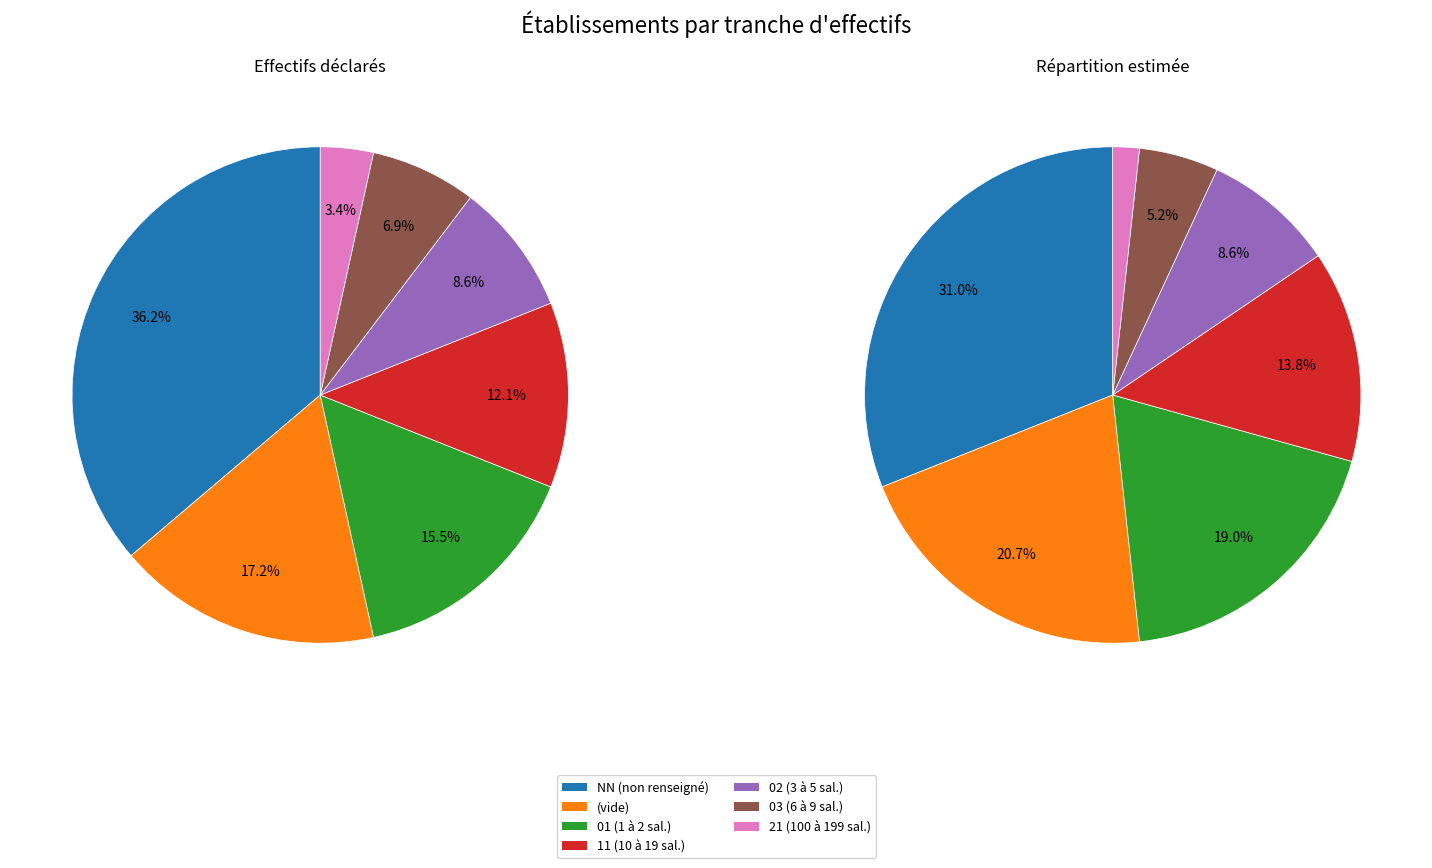

How many segments does this pie chart have?

7